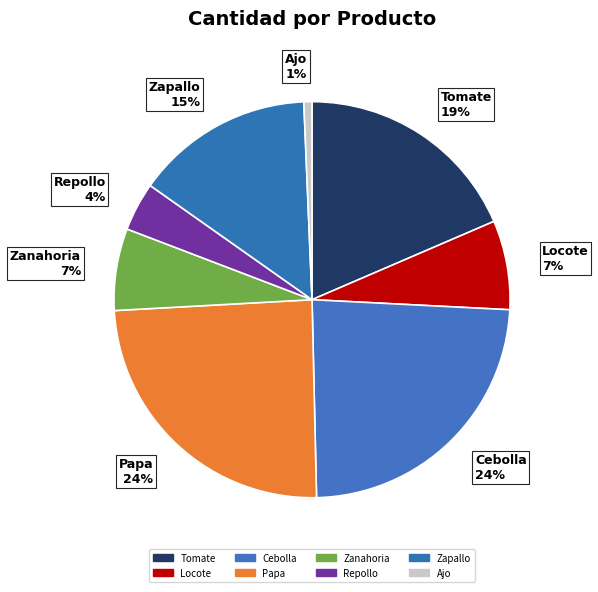

To the nearest percent, what percentage of the pie is Zanahoria?

7%